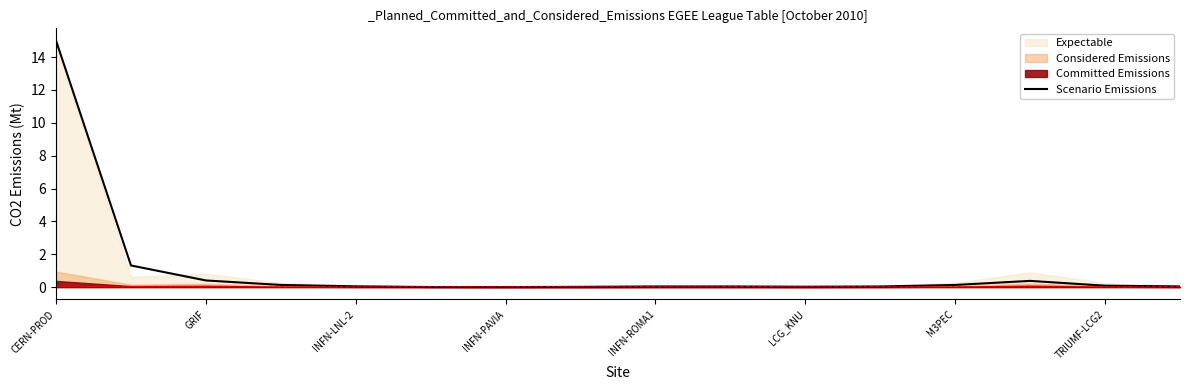

True or false: the data shows 0.1 at 11.

False